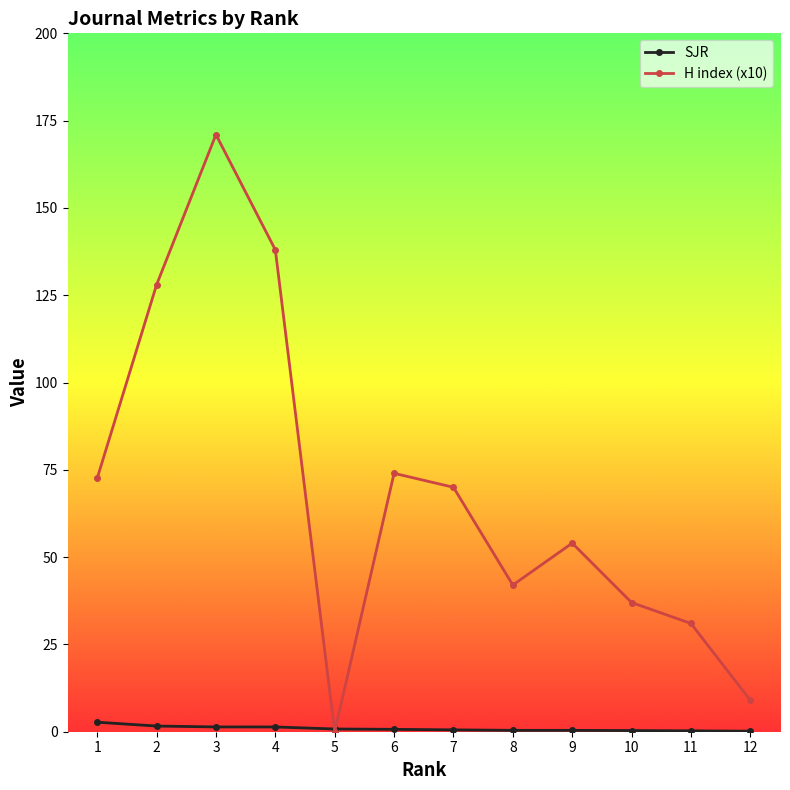

Rank the series at 10 from highest to lowest value.

H index (x10), SJR